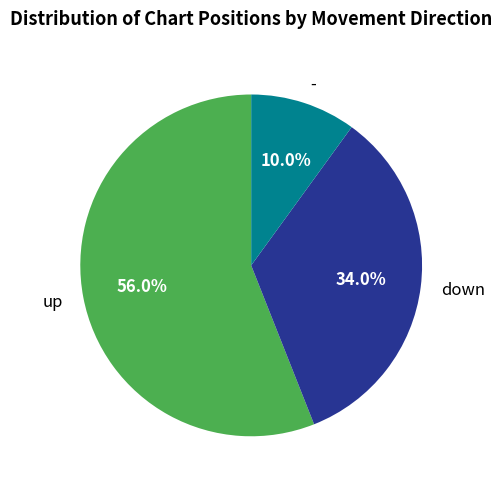

Which slice is the largest?

up